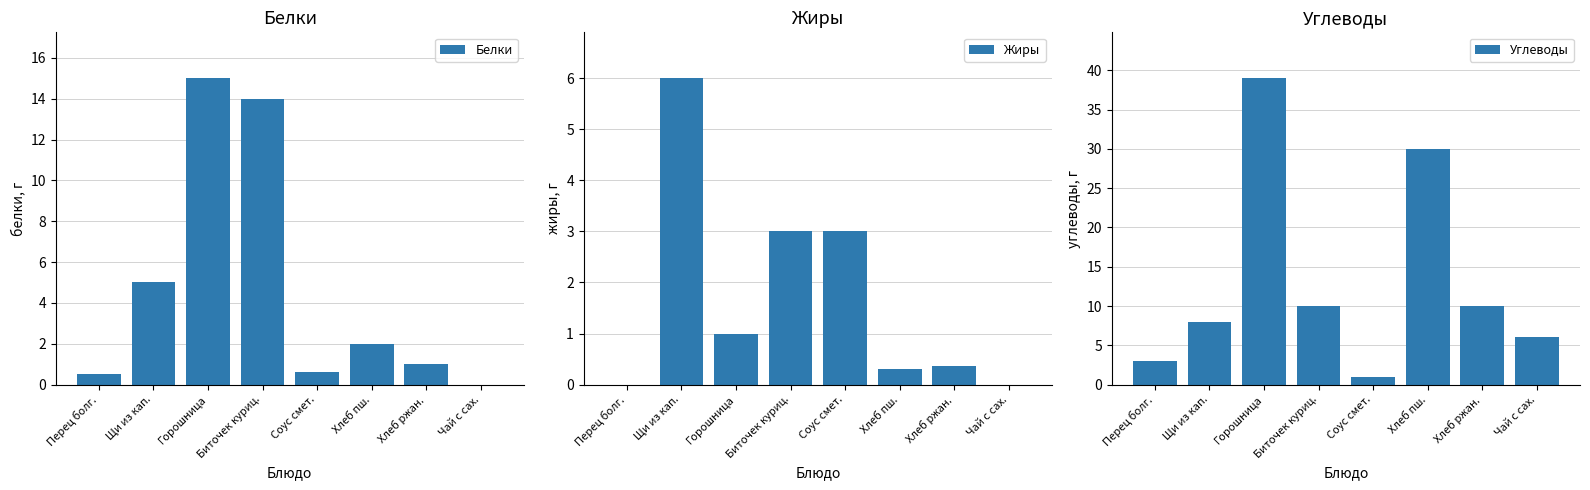

Rank the series at Хлеб пш. from highest to lowest value.

Углеводы, Белки, Жиры